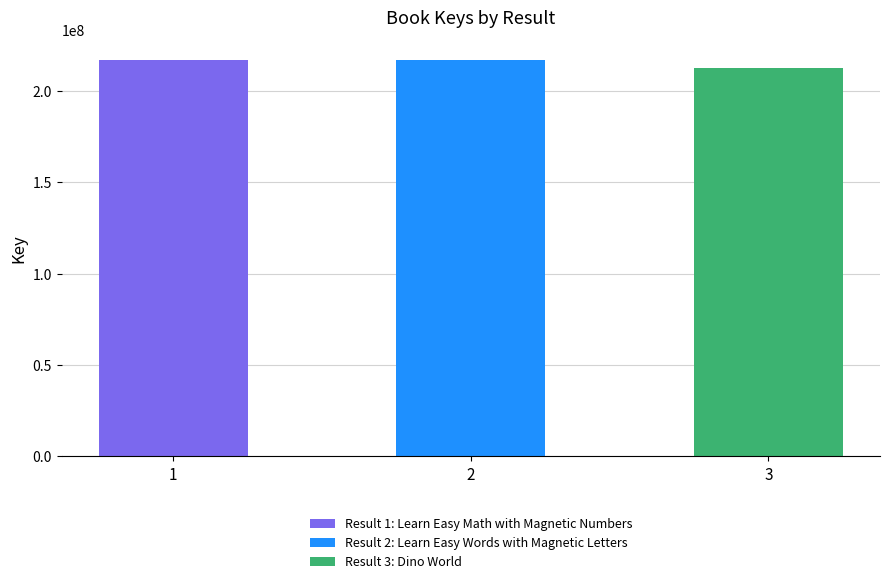

What is the sum of the values at 3 and 1?

429595128